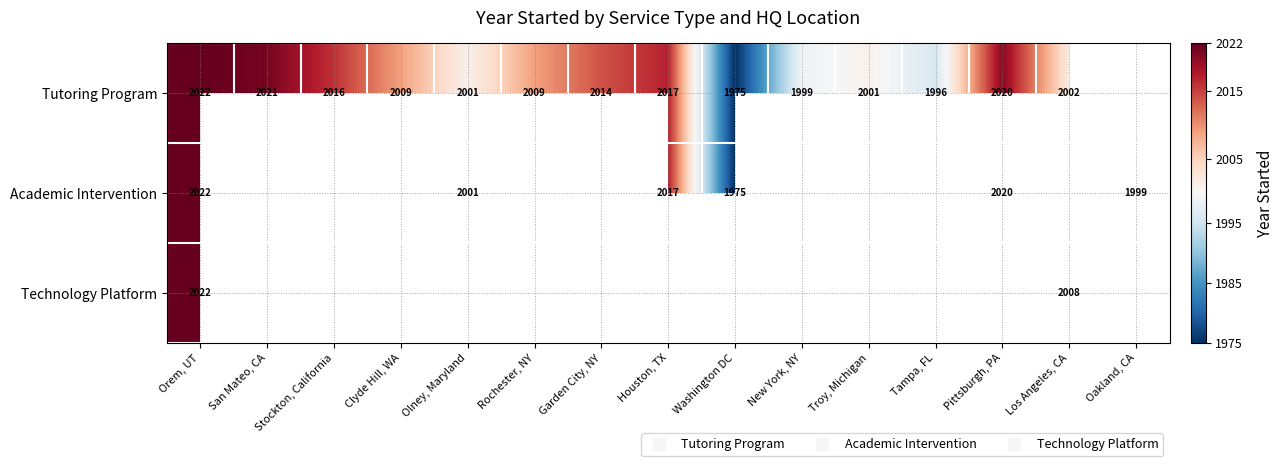

List the series in order of their peak value, highest first.

Tutoring Program, Academic Intervention, Technology Platform